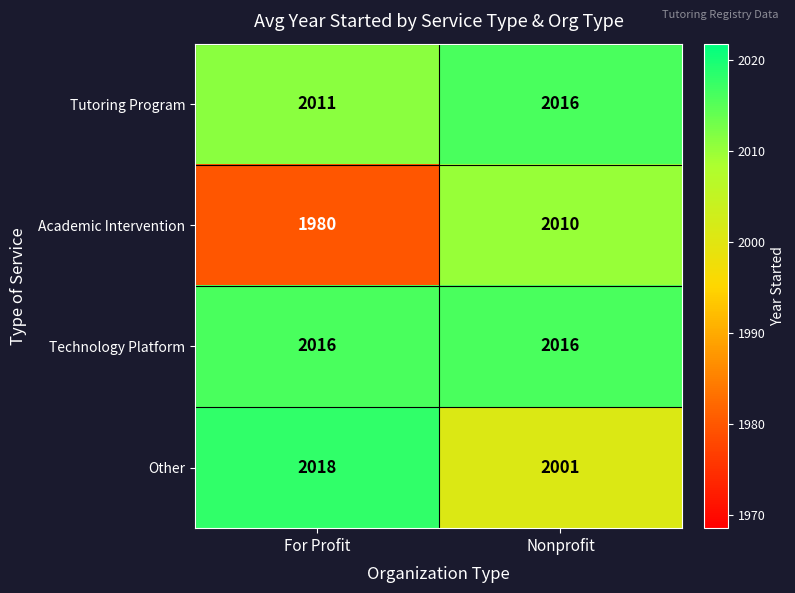

The value of Academic Intervention at For Profit is 1262. True or false?

False